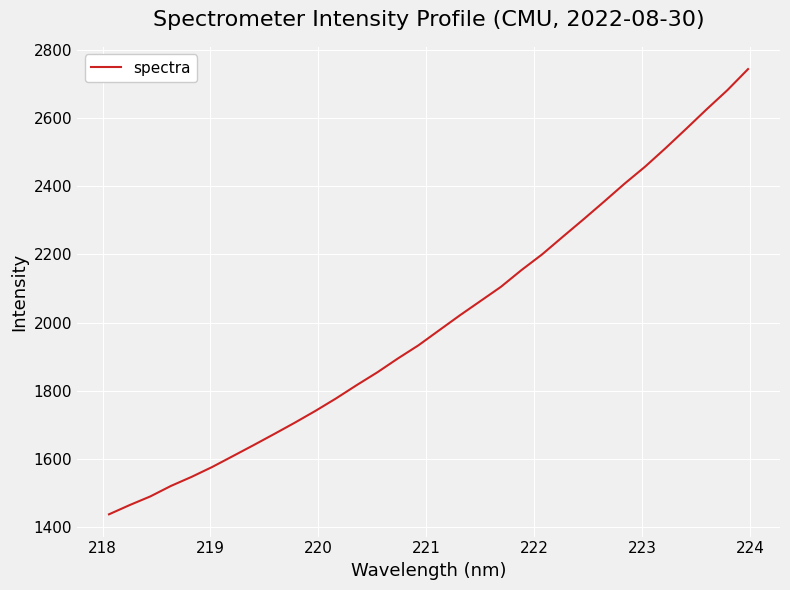

What is the difference between the second highest and second lowest values?

1216.1